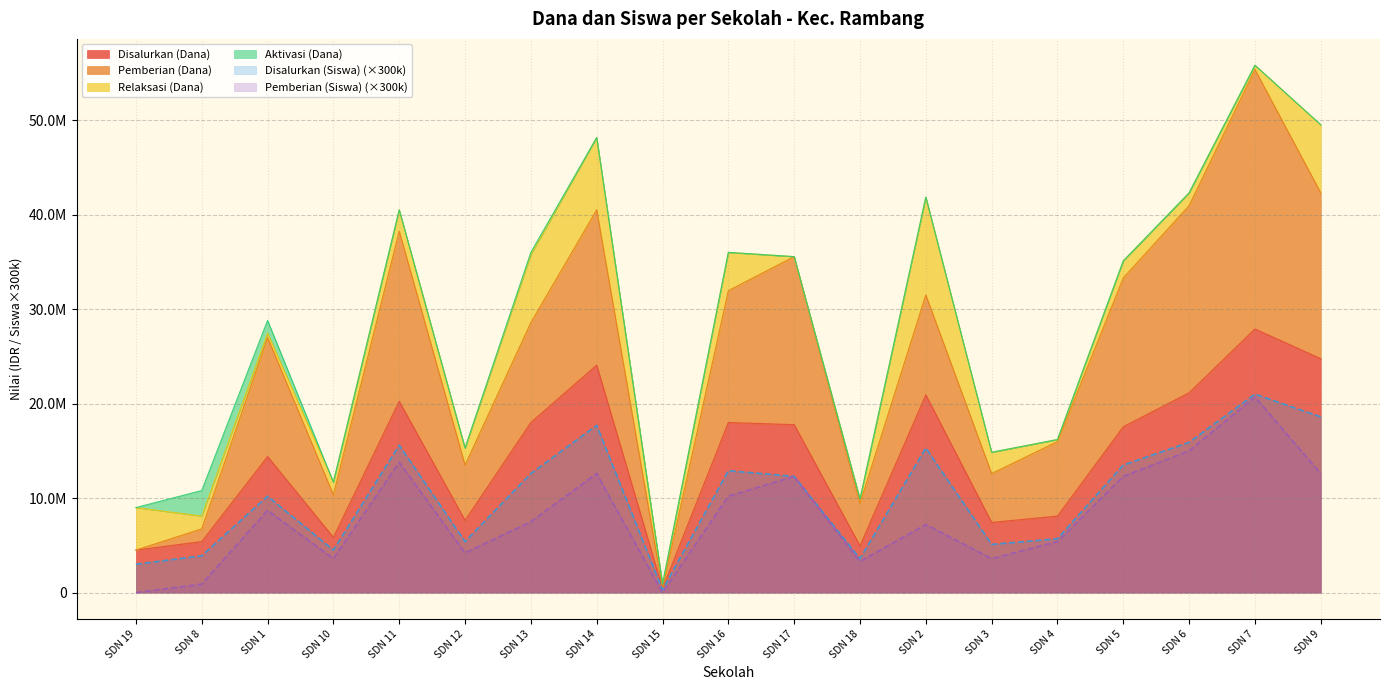

What is the label of the 6th point from the right?

SDN 3